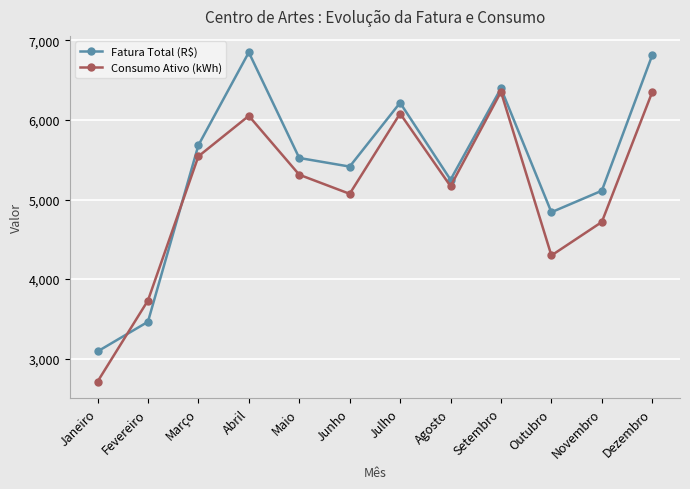

What is the sum of the Fatura Total (R$) values at Outubro and Maio?

10363.4